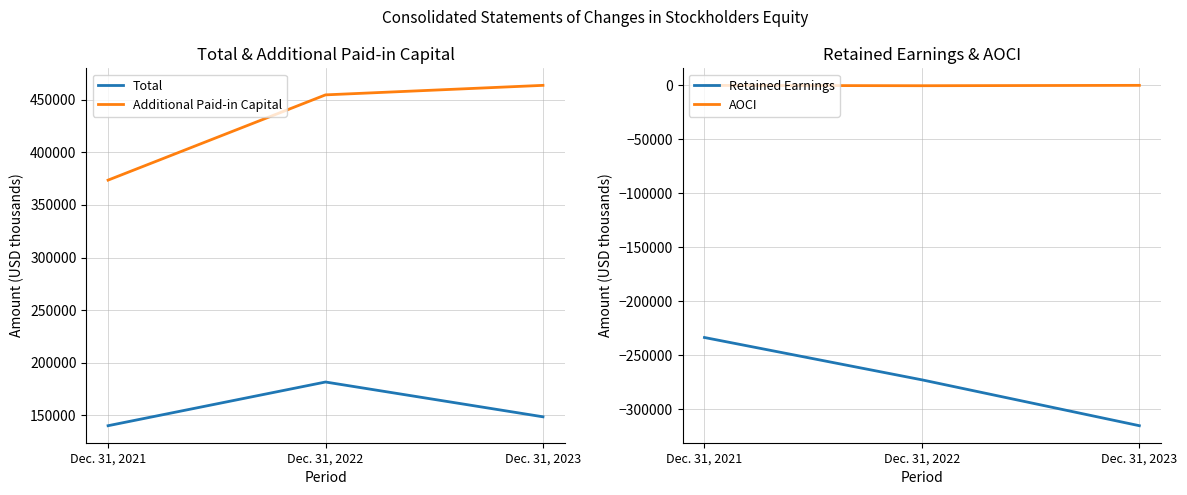

Which label corresponds to the largest value in the chart?

Dec. 31, 2023